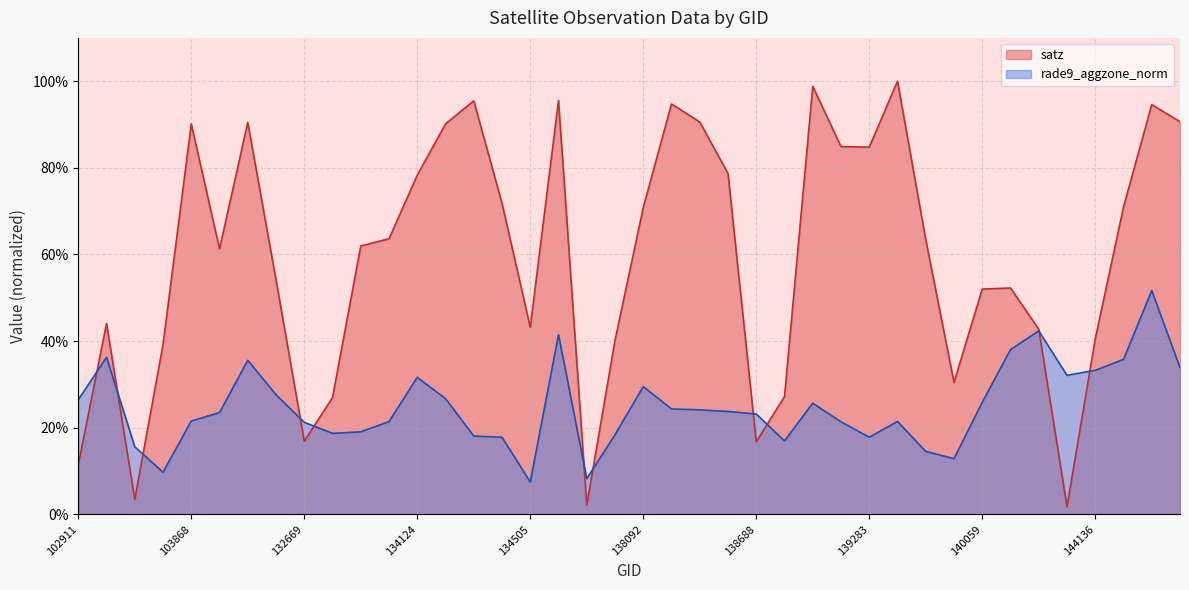

Between which two adjacent categories do satz and rade9_aggzone_norm first intersect?

102911 and 103396